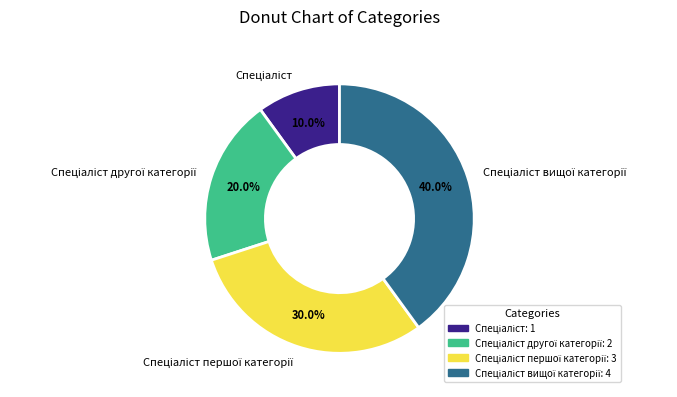

Does any single category account for the majority?

No